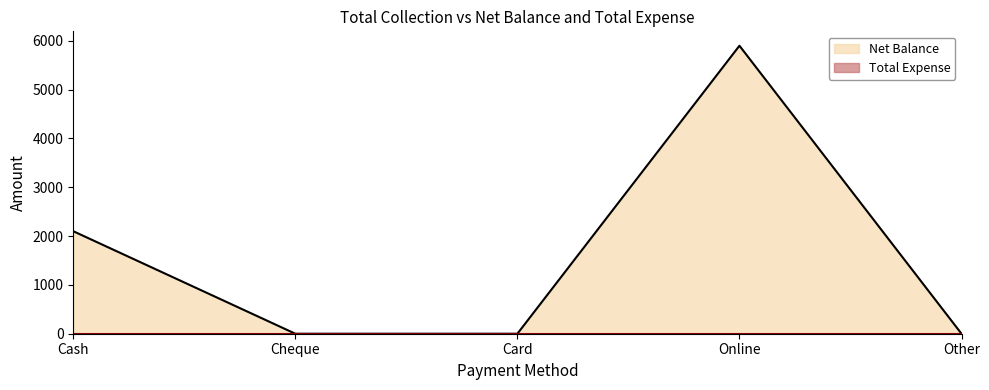

Does the chart display data point markers on the line(s)?

No